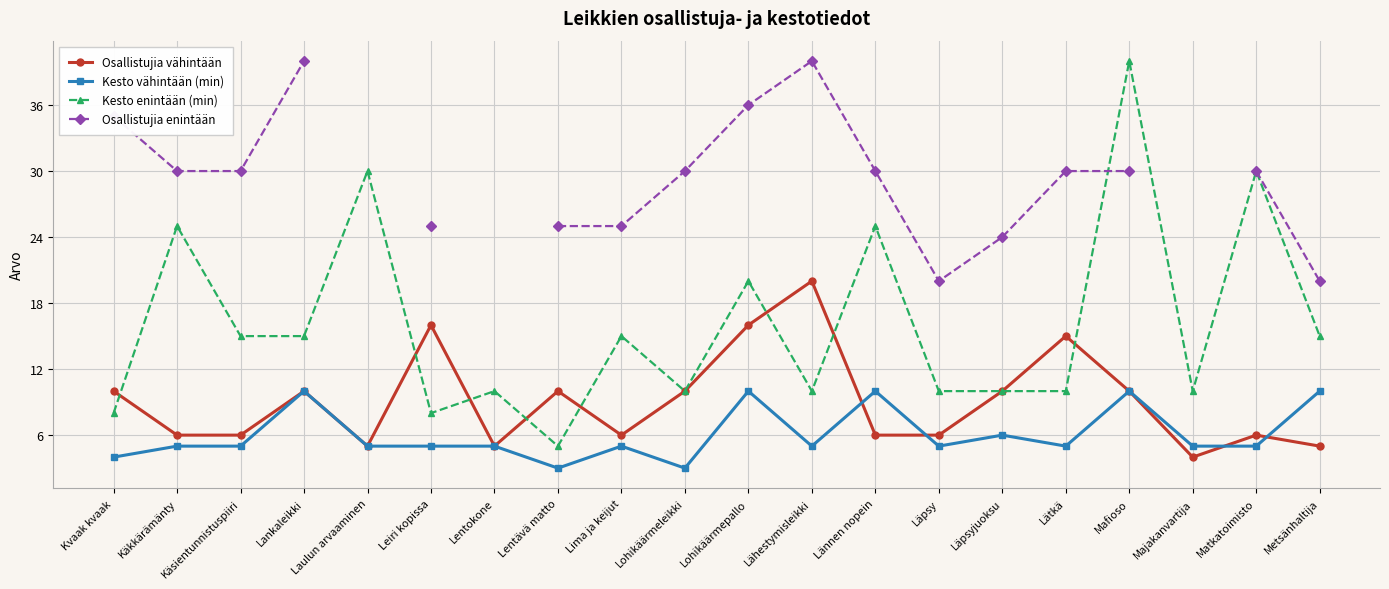

What is the difference between the highest and lowest values at Lätkä?

25.0